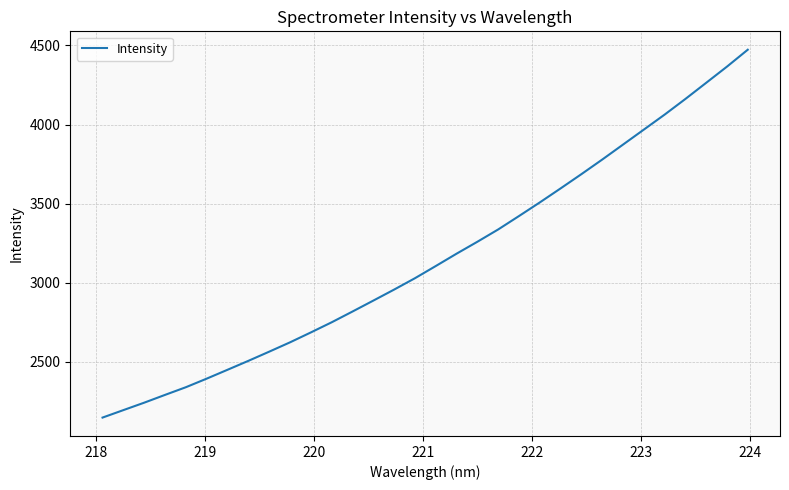

What is the difference between the maximum and minimum values?

2324.7